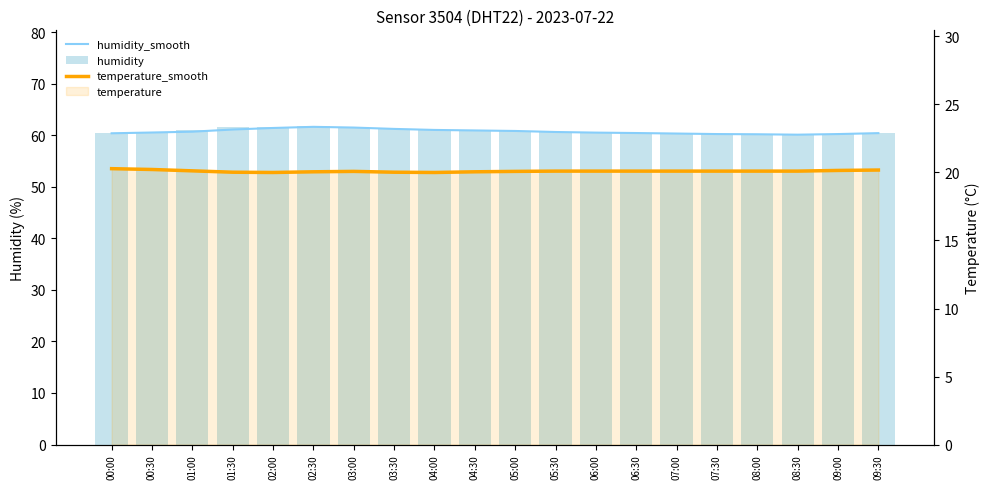

True or false: humidity_smooth has a value of 60.2 at 09:00.

True